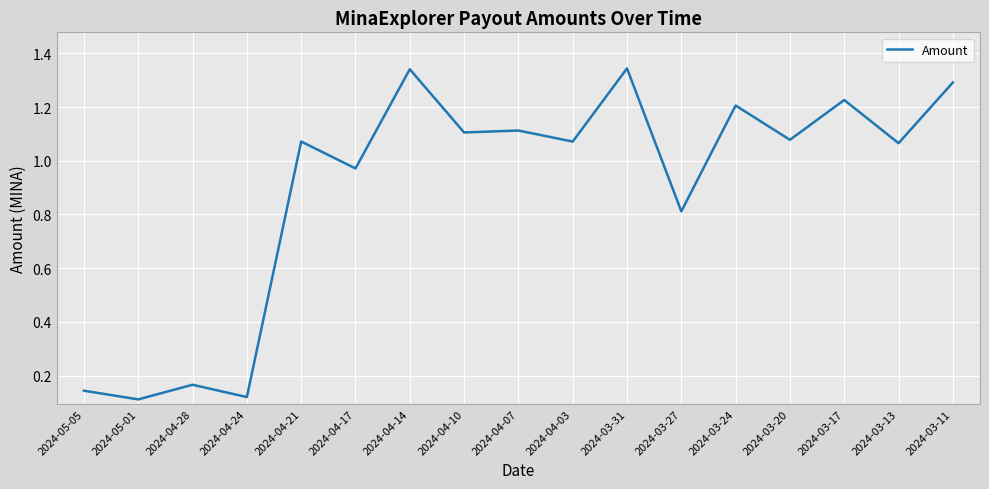

What is the sum of the values at 2024-04-24 and 2024-03-11?

1.4